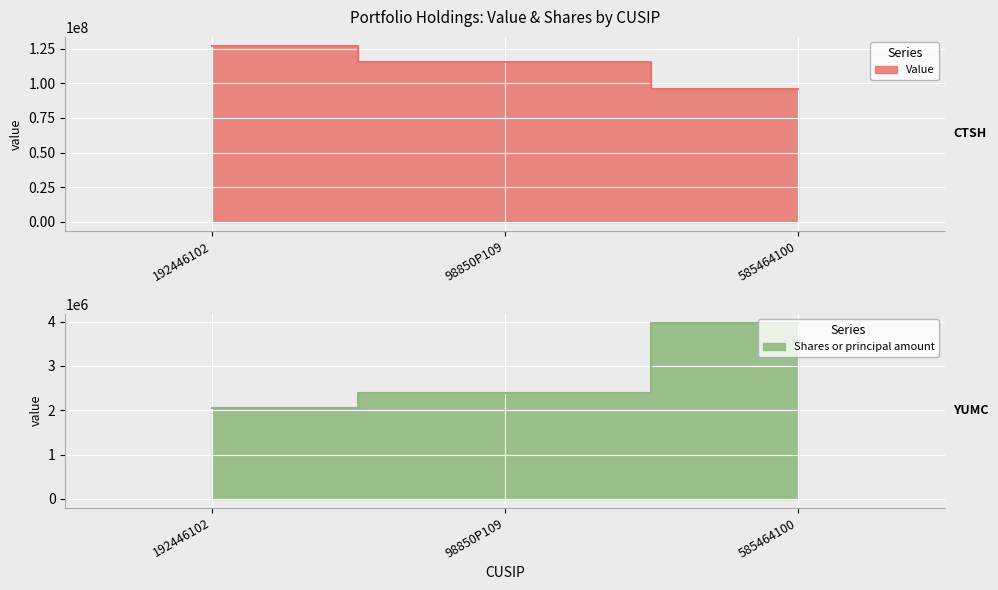

Rank the categories by Value value from highest to lowest.

192446102, 98850P109, 585464100